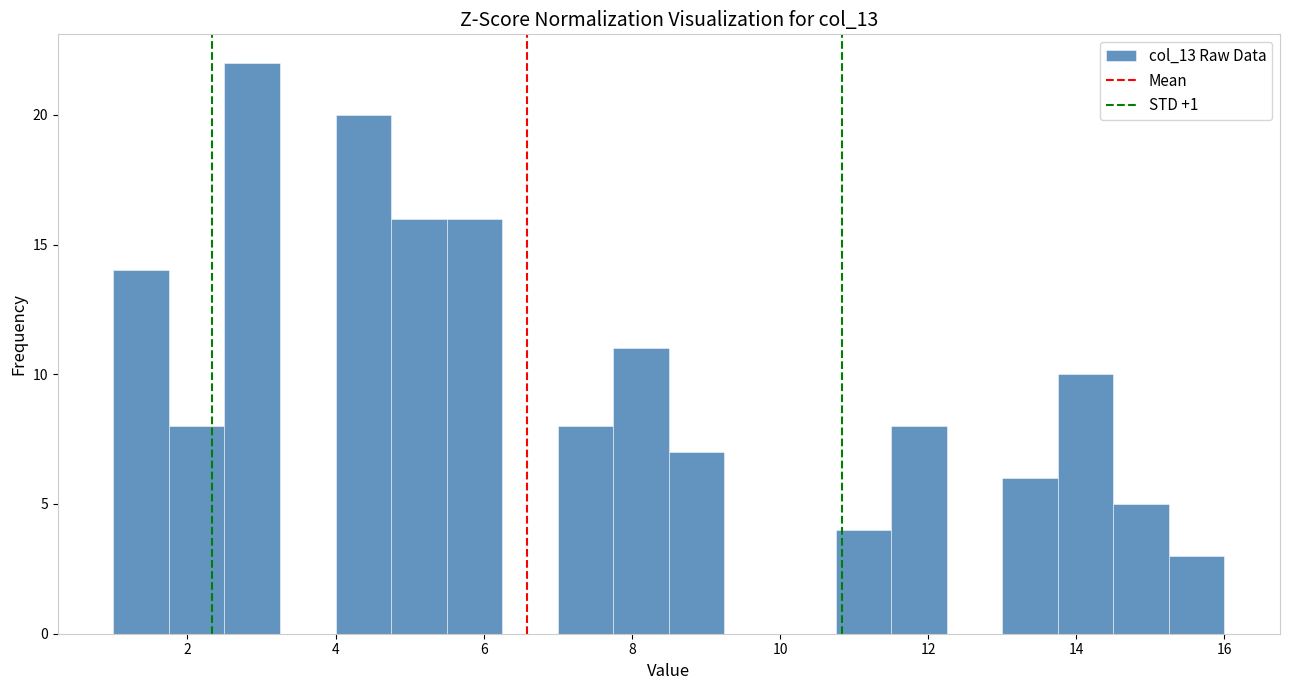

Read against the x-axis, roughly where is the centre of the tallest bar?

2.8